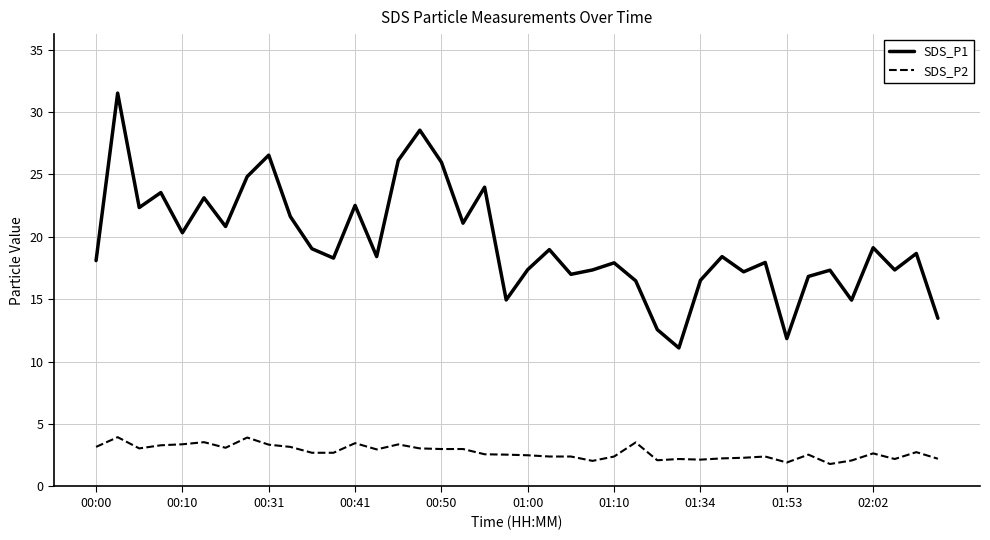

Which series has the largest total across all categories?

SDS_P1